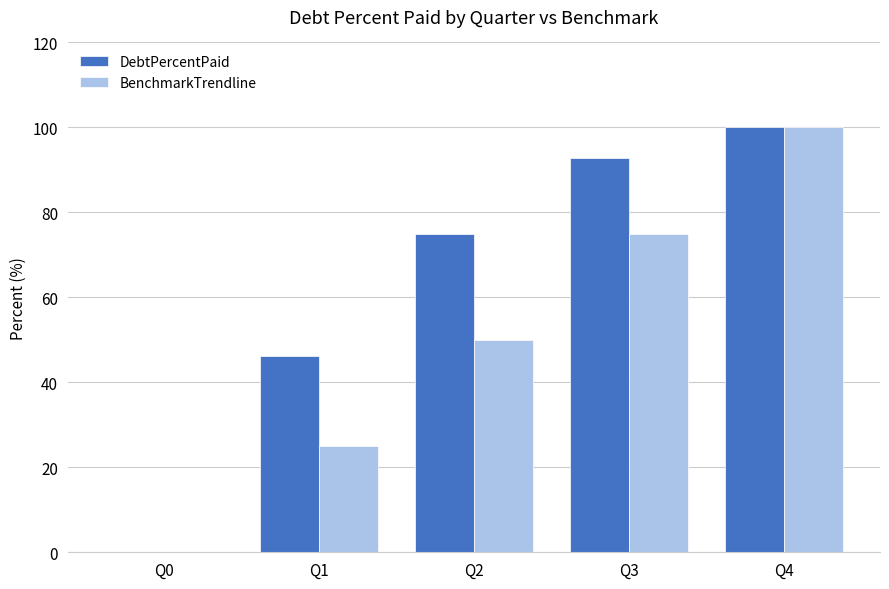

Reading left to right, list all the values displayed in this chart.

DebtPercentPaid: Q0=0.0	Q1=46.2	Q2=75.0	Q3=92.8	Q4=100.0
BenchmarkTrendline: Q0=0.0	Q1=25.0	Q2=50.0	Q3=75.0	Q4=100.0